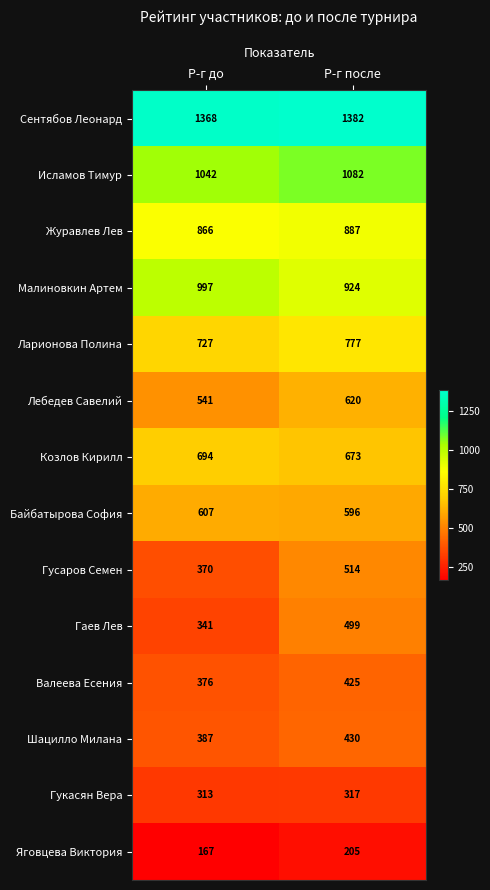

What is the sum of the Гаев Лев values at Р-г после and Р-г до?

840